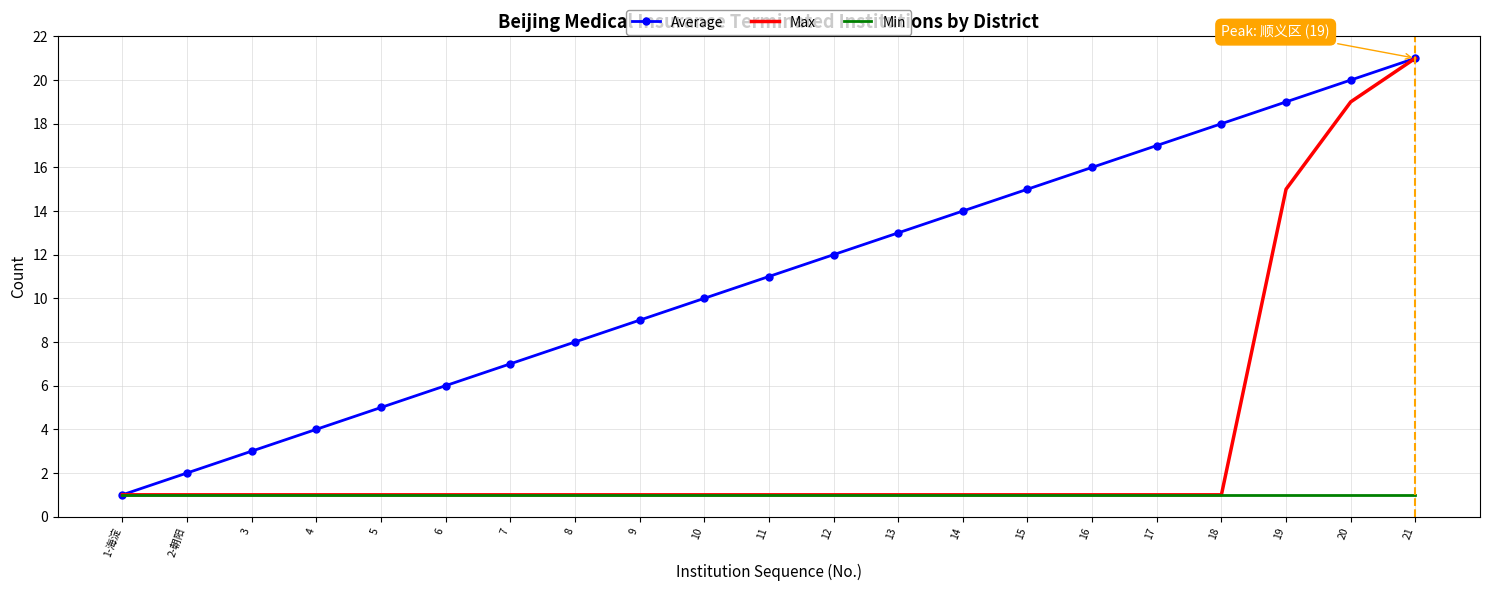

At which label does Average reach its peak?

21